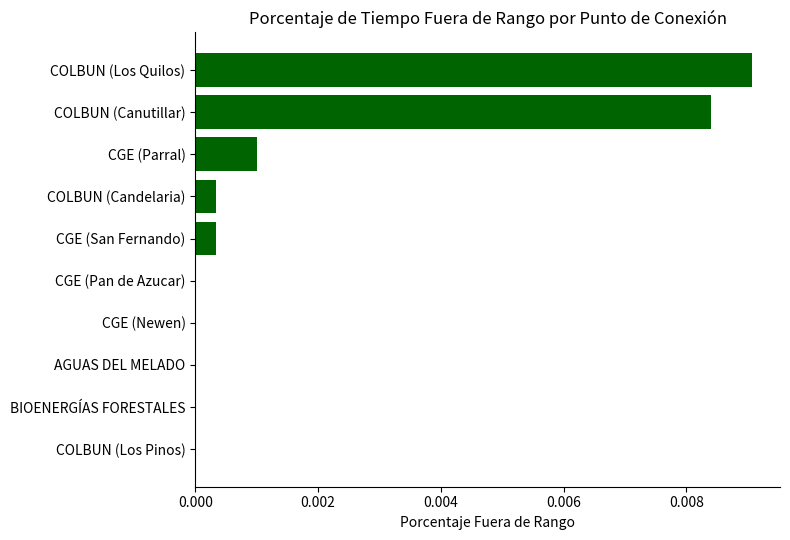

True or false: the data shows 0.0 at CGE (Newen).

True